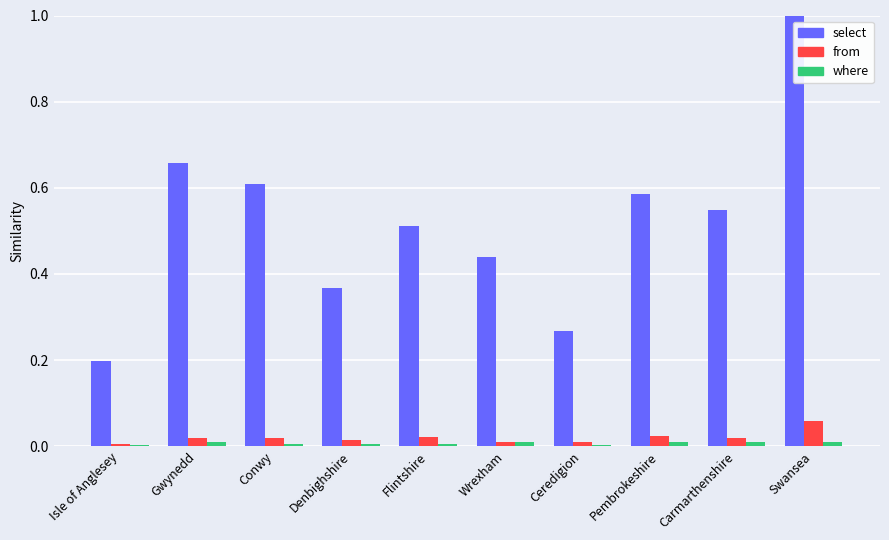

At which category does the chart reach its peak across all series?

Swansea